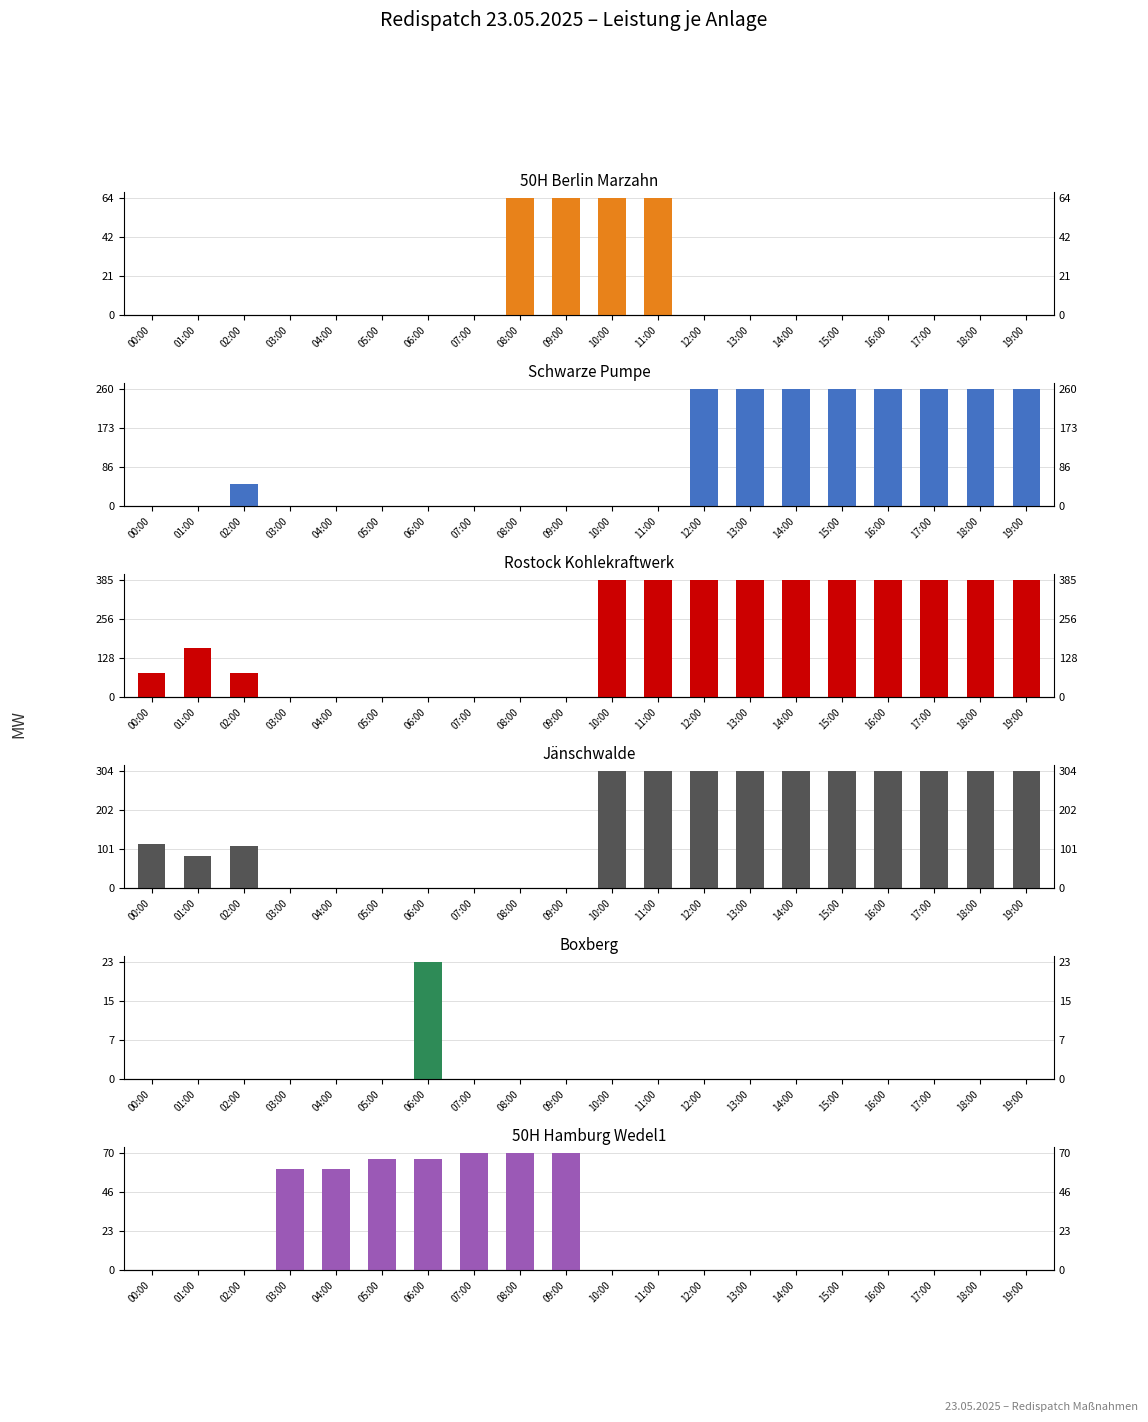

What is the difference between the maximum and minimum values in the Jänschwalde series?

304